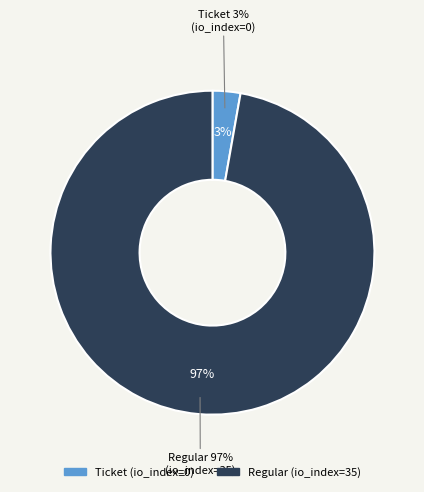

Count the number of slices in the pie.

2